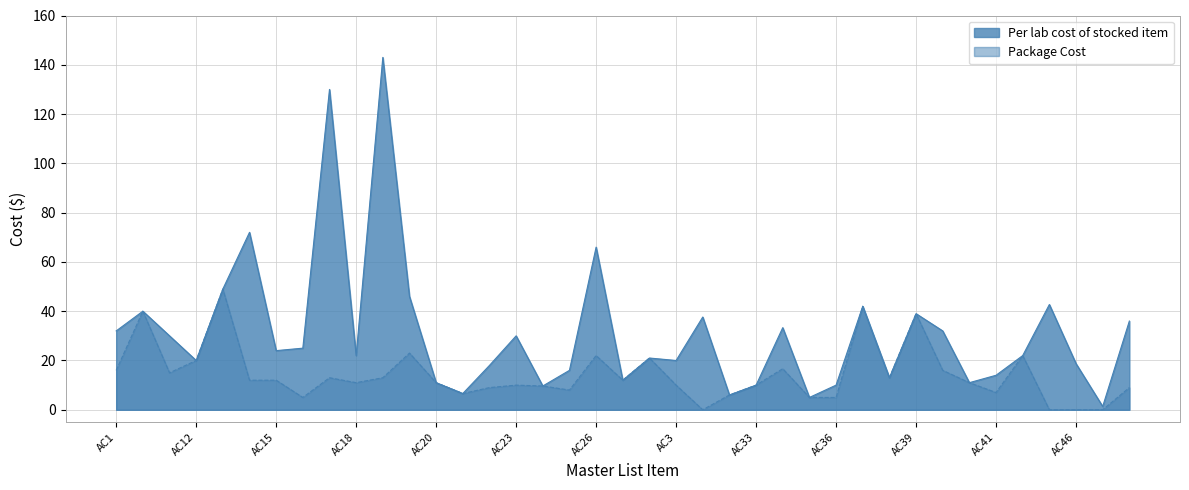

Which label corresponds to the smallest value in the chart?

AC30